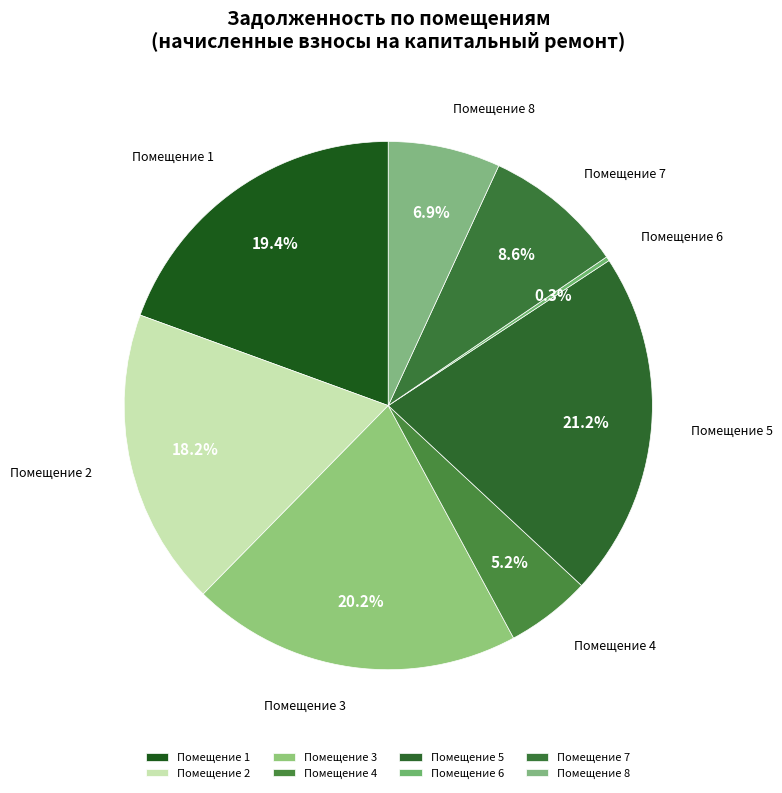

What is the ratio of the value at Помещение 1 to the value at Помещение 7?

2.3